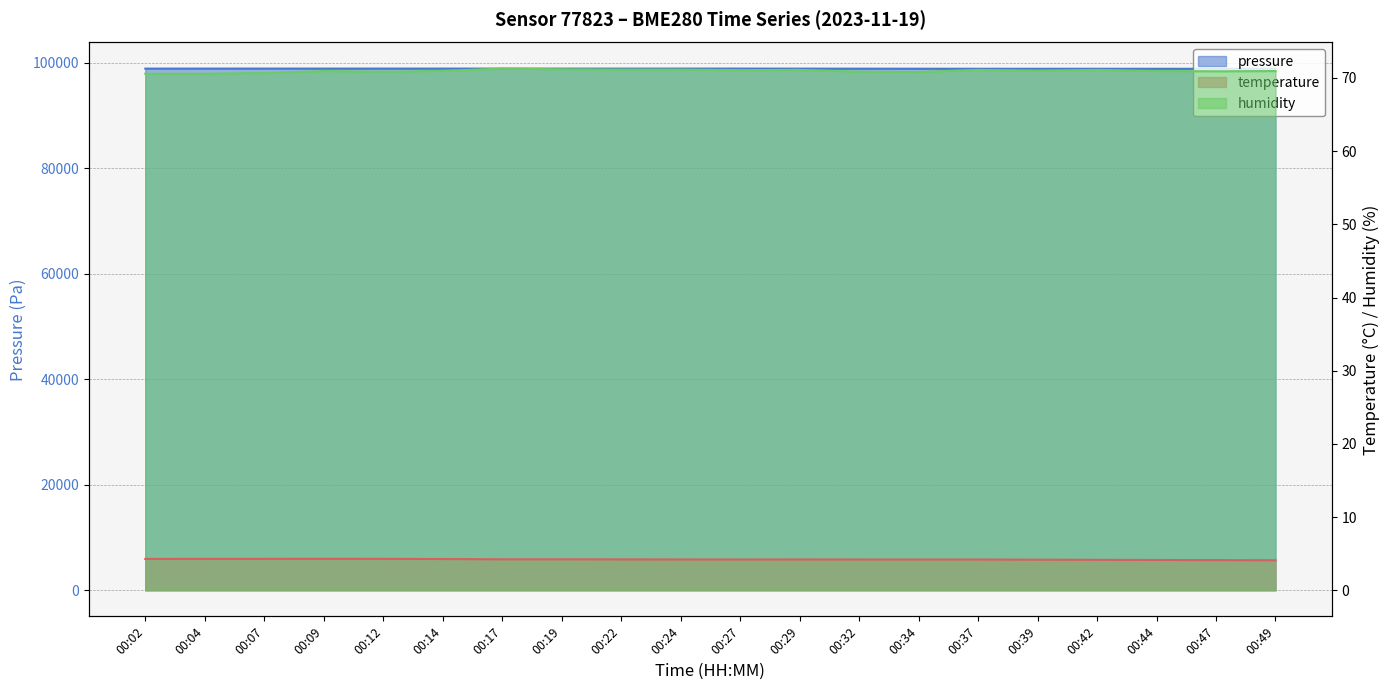

True or false: temperature and pressure intersect in this chart.

False